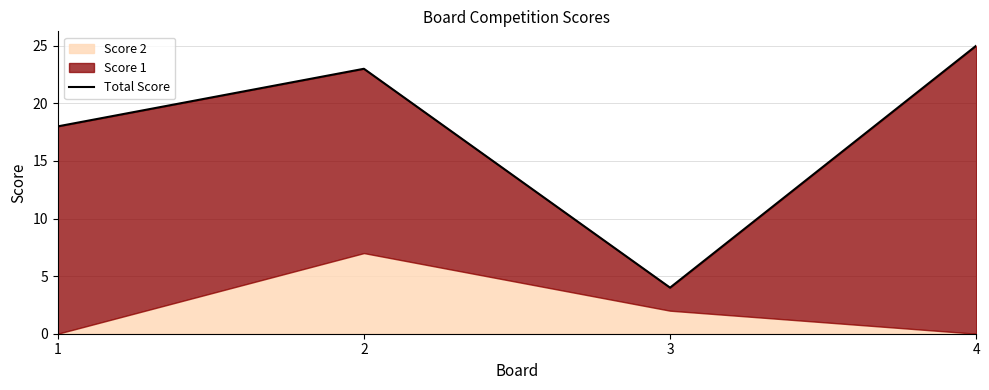

The chart shows a value of 6 at 3. True or false?

False